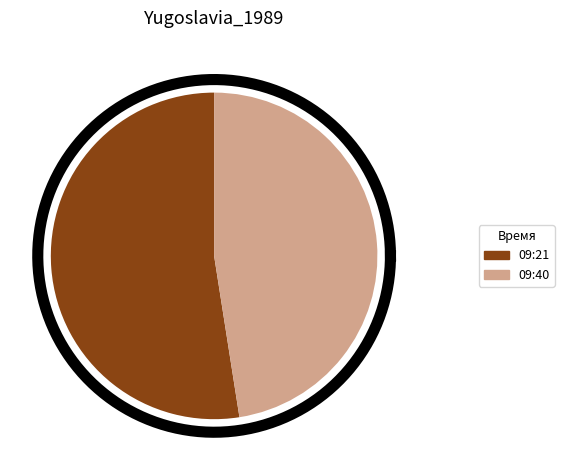

The 09:21 slice represents 63% of the pie. True or false?

False